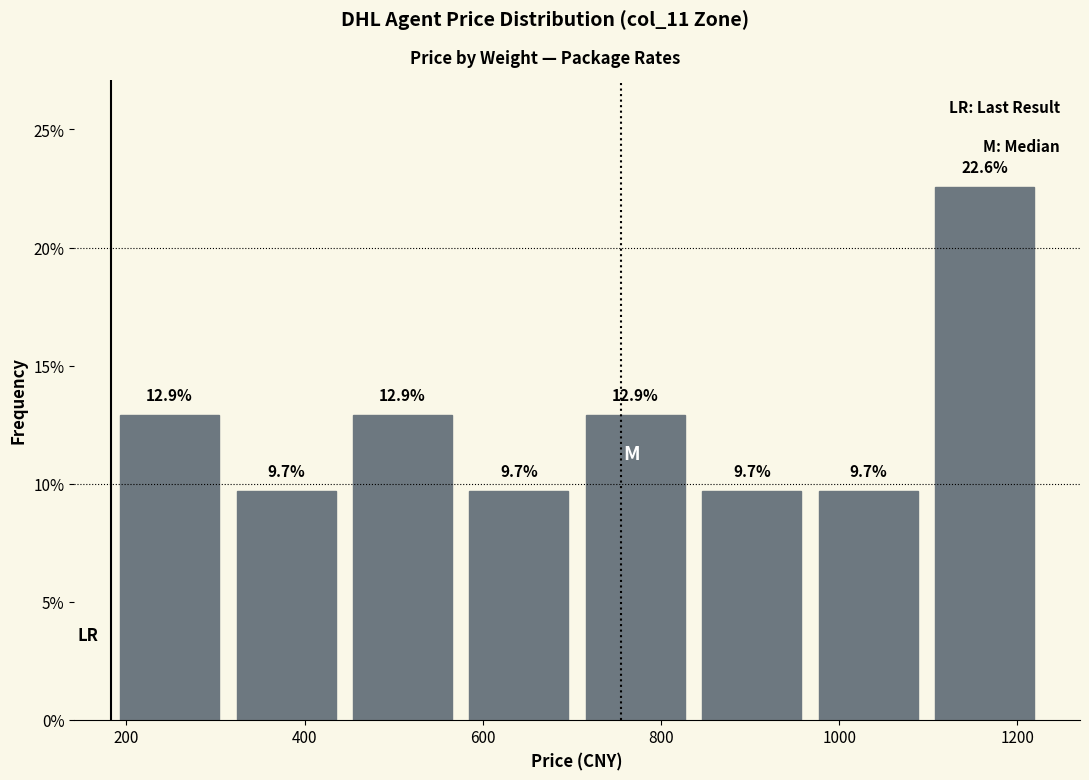

Over which range of the x-axis is the bar tallest?

1100 to 1220